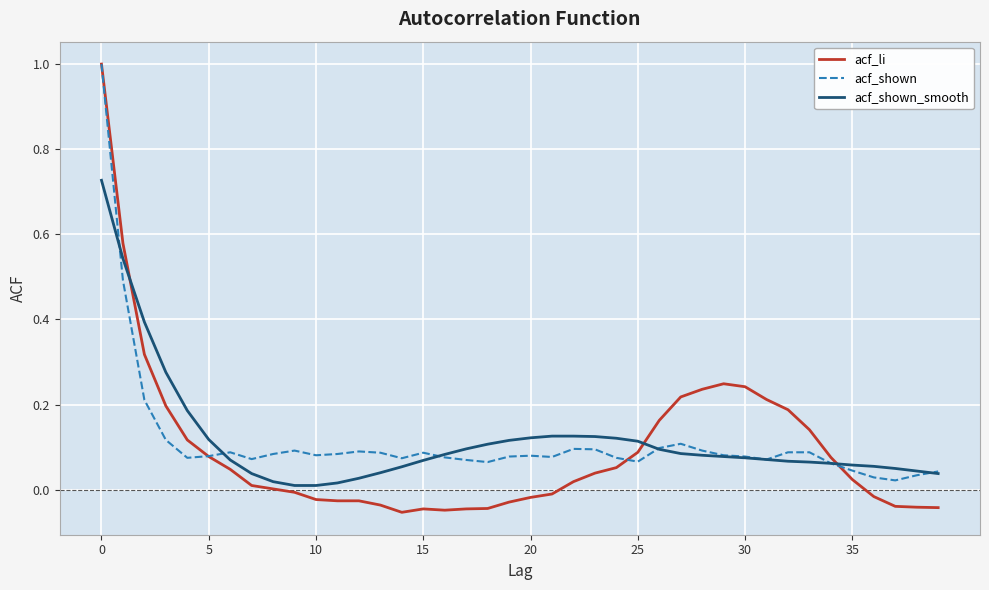

What is the maximum value shown in the chart?

1.0